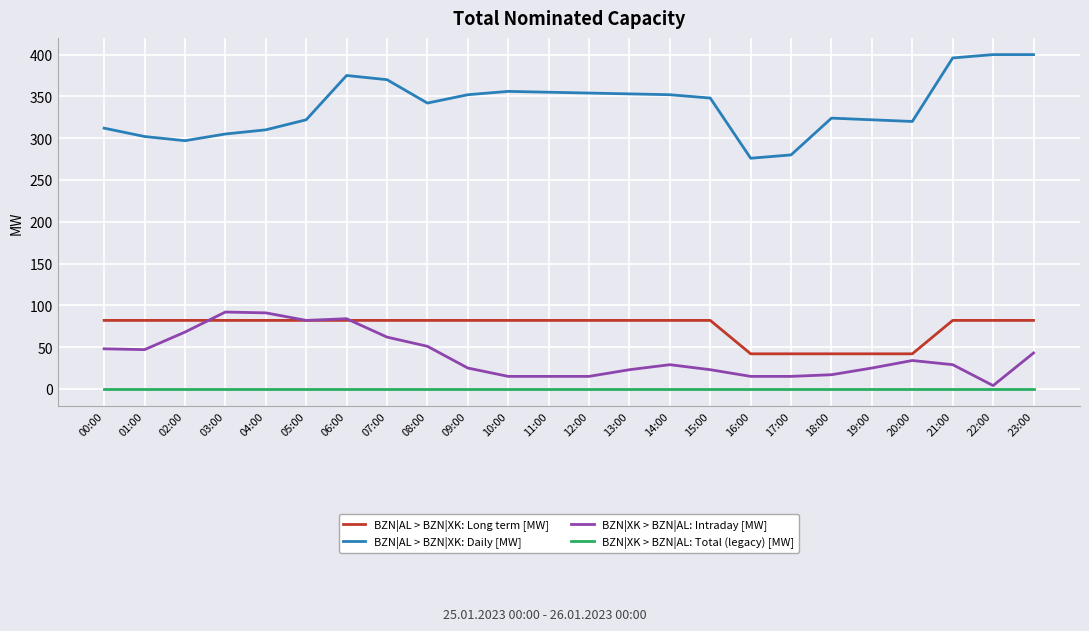

At which category is the sum across all series the highest?

06:00